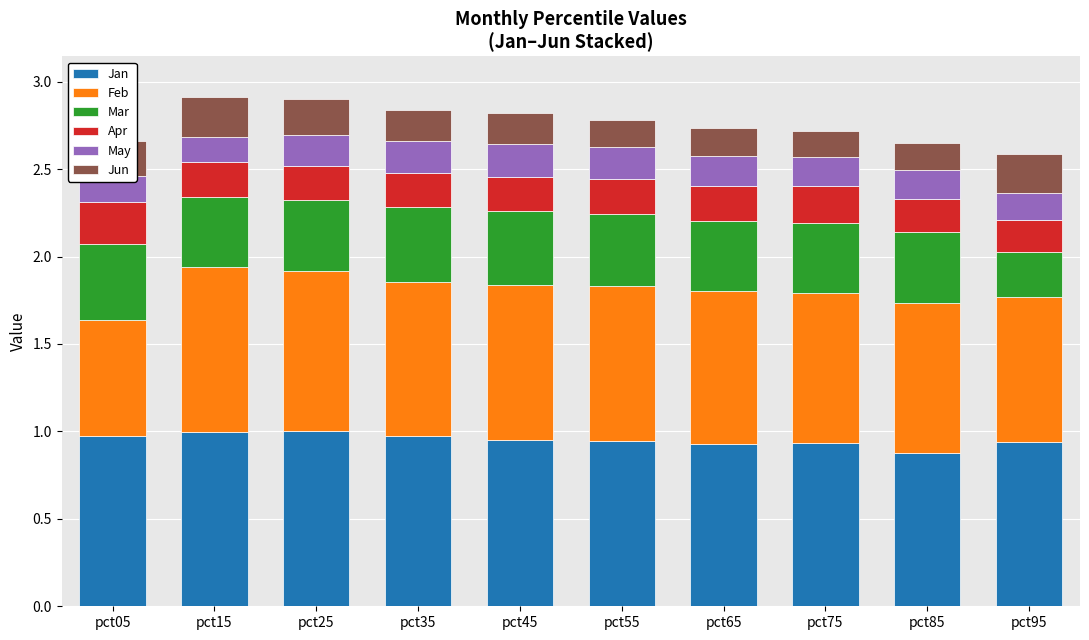

How many bars are there in total?

10